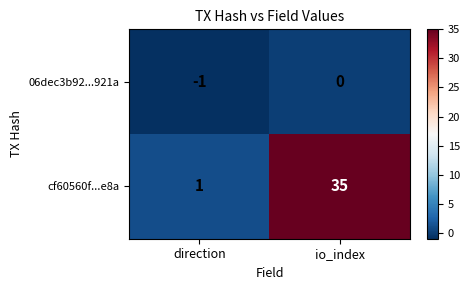

List the series in order of their overall mean, highest first.

cf60560f...e8a, 06dec3b92...921a